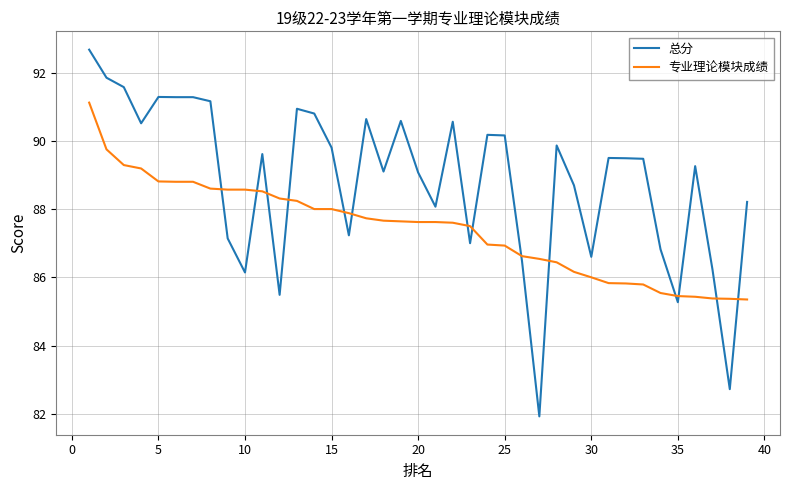

True or false: 总分 has more than 1 points higher than both neighbors.

True